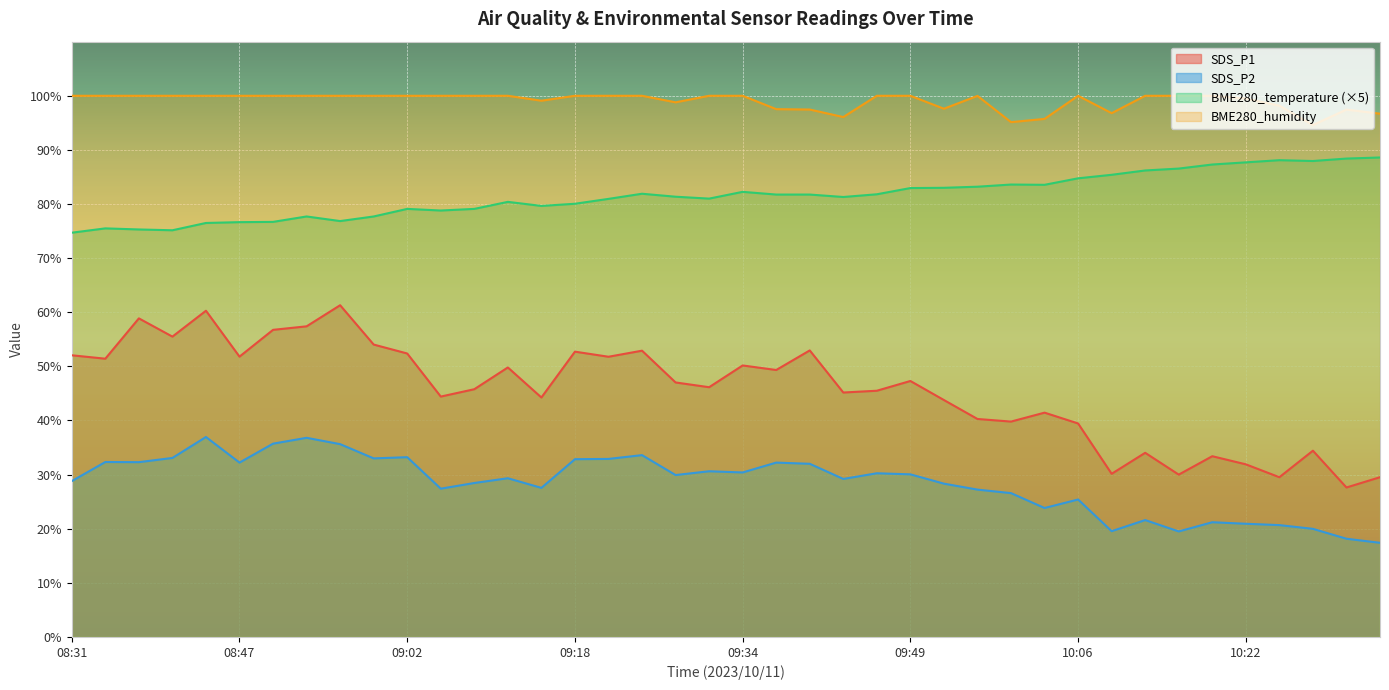

How many interior local peaks does the BME280_humidity series have?

3